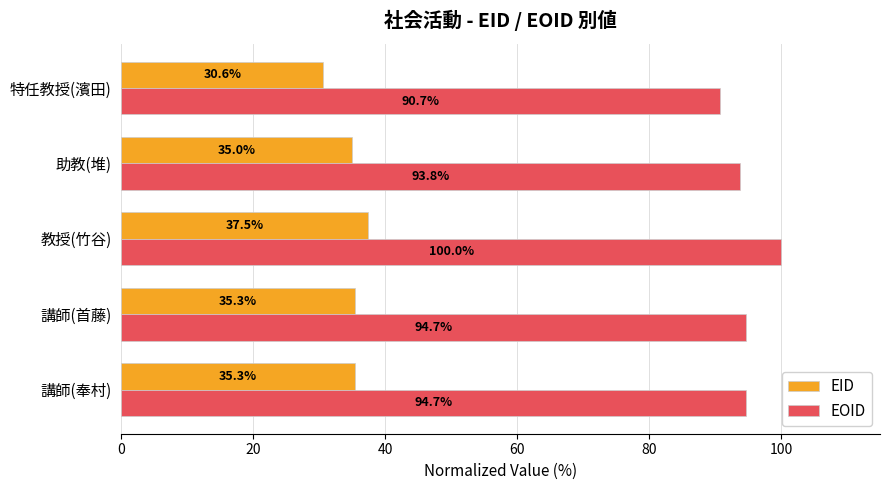

What is the difference between the maximum and minimum values in the EID series?

6.9